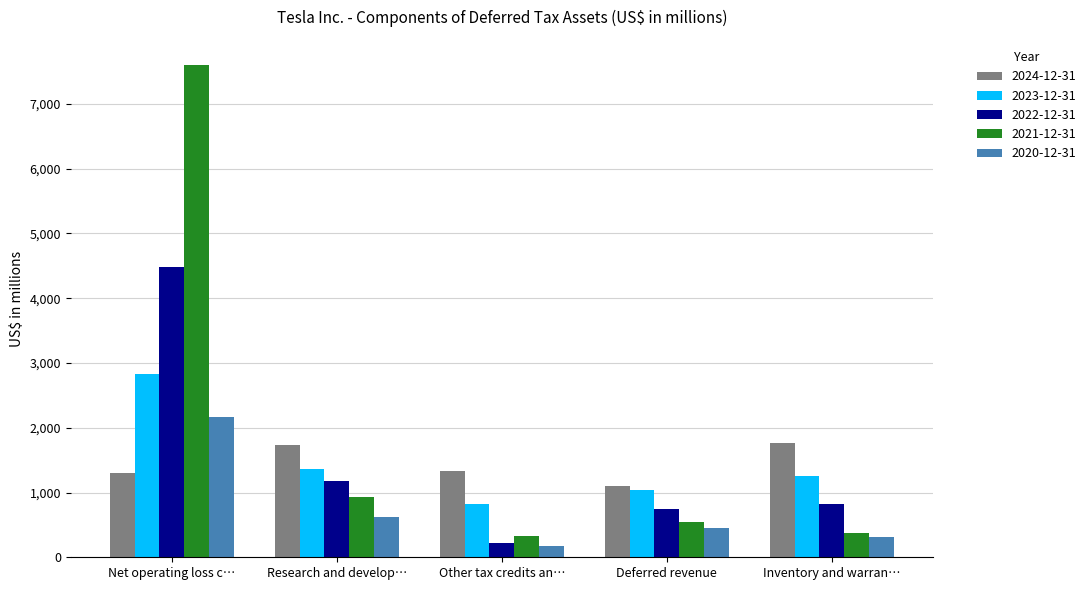

Rank the series by their maximum value, from lowest to highest.

2024-12-31, 2020-12-31, 2023-12-31, 2022-12-31, 2021-12-31